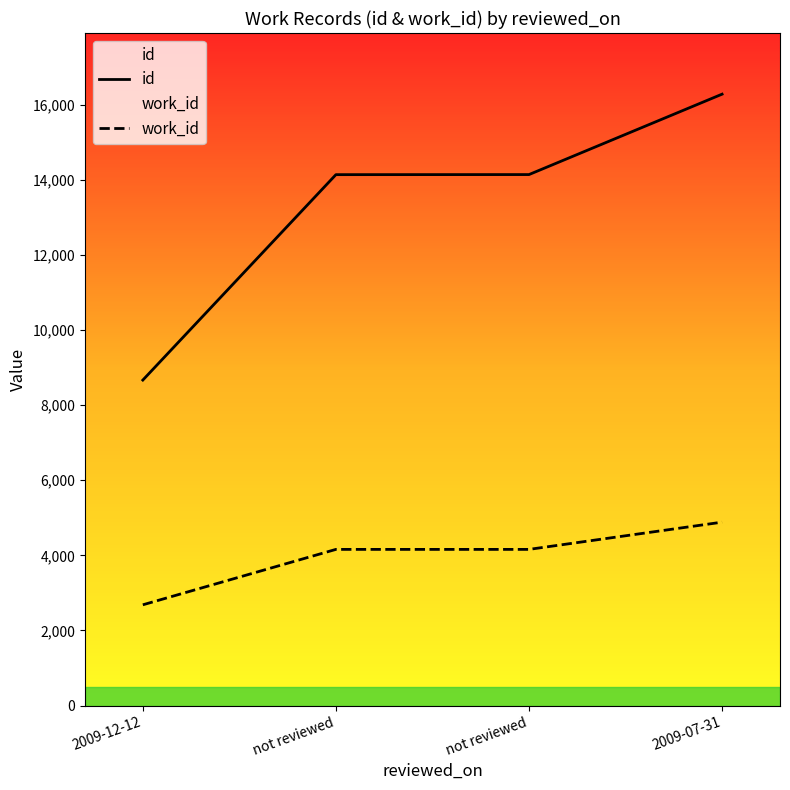

True or false: work_id and id cross at least once.

False